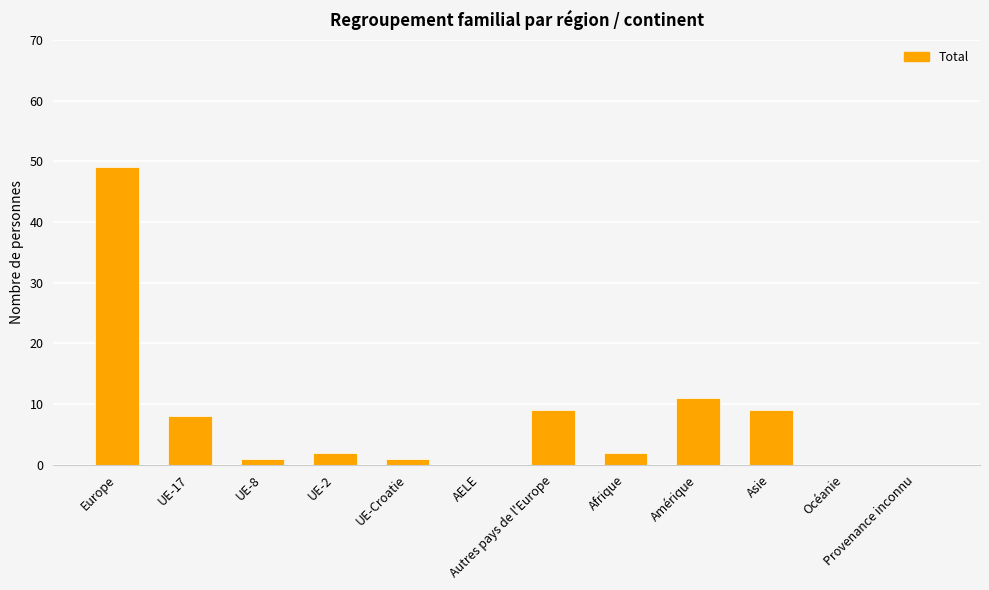

How many data points does each series have?

12